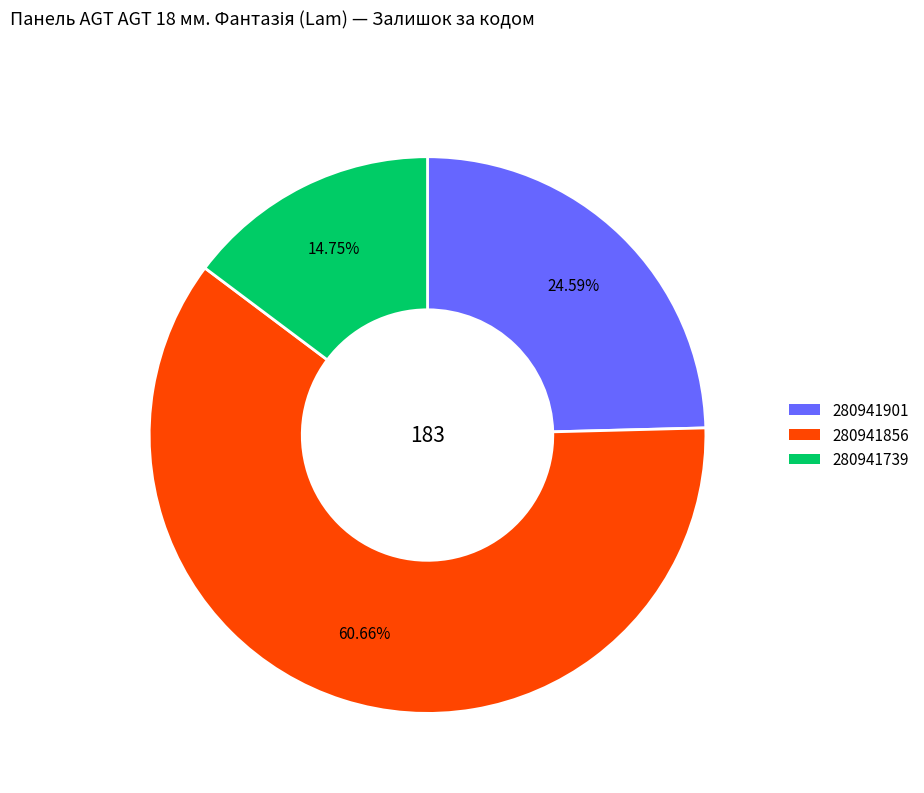

The 280941856 slice represents 61% of the pie. True or false?

True